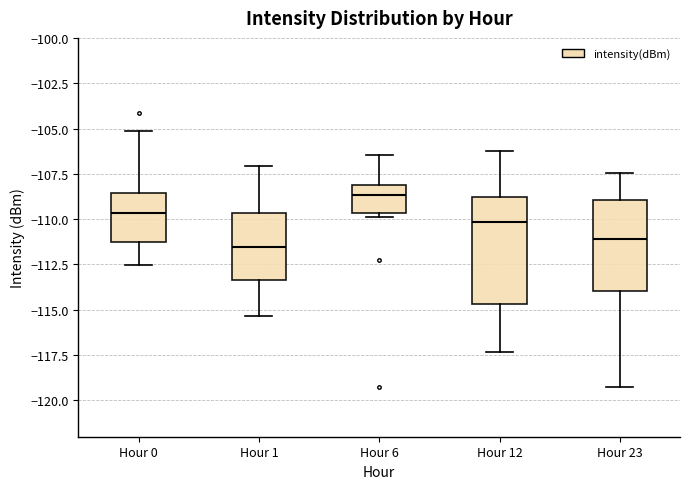

Reading left to right, transcribe this box plot: for each box, give where its median line is, the range the box spans, and where its two whiskers end, as read against the y-axis. The values are not printed on the chart, so give them approximately, as read against the axis.

Hour 0: median -109.5, box -111.5 to -108.5, whiskers -112.5 to -105.0
Hour 1: median -111.5, box -113.5 to -109.5, whiskers -115.5 to -107.0
Hour 6: median -108.5, box -109.5 to -108.0, whiskers -110.0 to -106.5
Hour 12: median -110.0, box -114.5 to -109.0, whiskers -117.5 to -106.0
Hour 23: median -111.0, box -114.0 to -109.0, whiskers -119.5 to -107.5